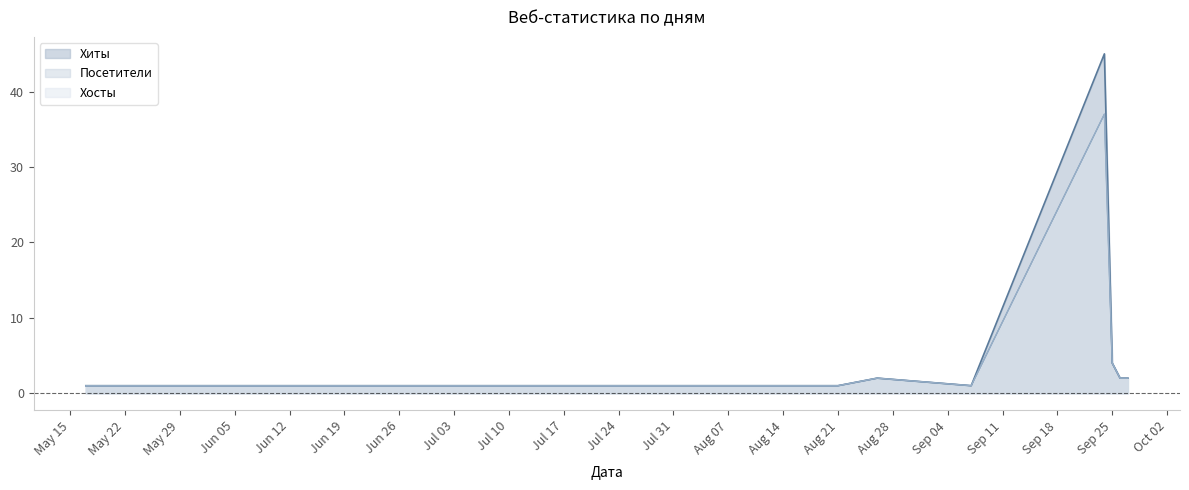

True or false: Посетители and Хиты cross at least once.

False